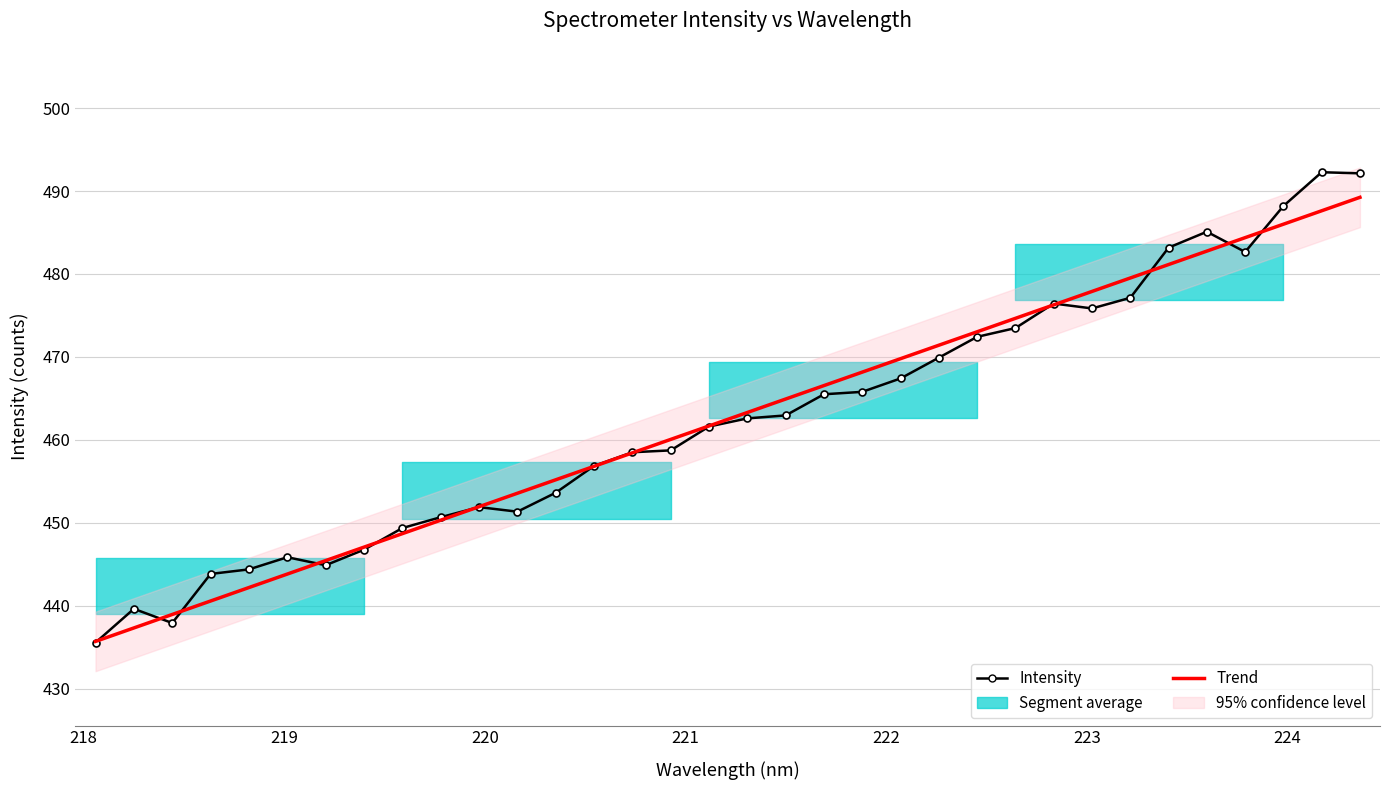

Reading left to right, what are all the values shown in this chart?

Intensity: 435.5	439.6	437.9	443.8	444.4	445.8	444.9	446.8	449.4	450.7	451.9	451.3	453.6	456.9	458.5	458.7	461.6	462.6	462.9	465.5	465.8	467.4	469.9	472.4	473.5	476.4	475.8	477.1	483.2	485.1	482.6	488.2	492.3	492.1
Trend: 435.7	437.3	438.9	440.6	442.2	443.8	445.4	447.1	448.7	450.3	451.9	453.6	455.2	456.8	458.4	460.0	461.7	463.3	464.9	466.5	468.2	469.8	471.4	473.0	474.6	476.3	477.9	479.5	481.1	482.8	484.4	486.0	487.6	489.2